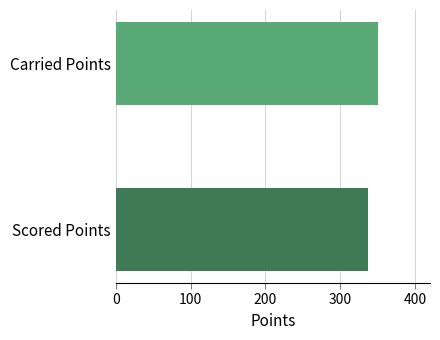

What is the greatest value displayed?

350.0